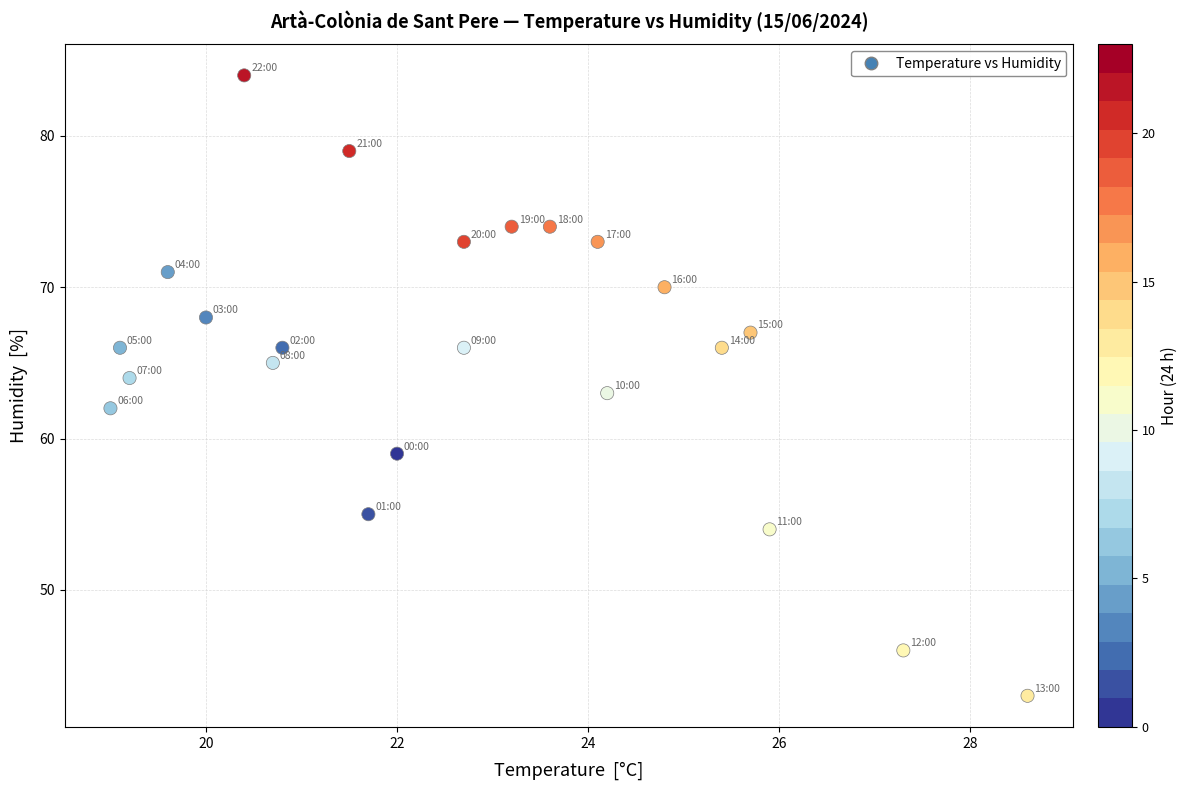

What is the range of Y values (max minus min)?

41